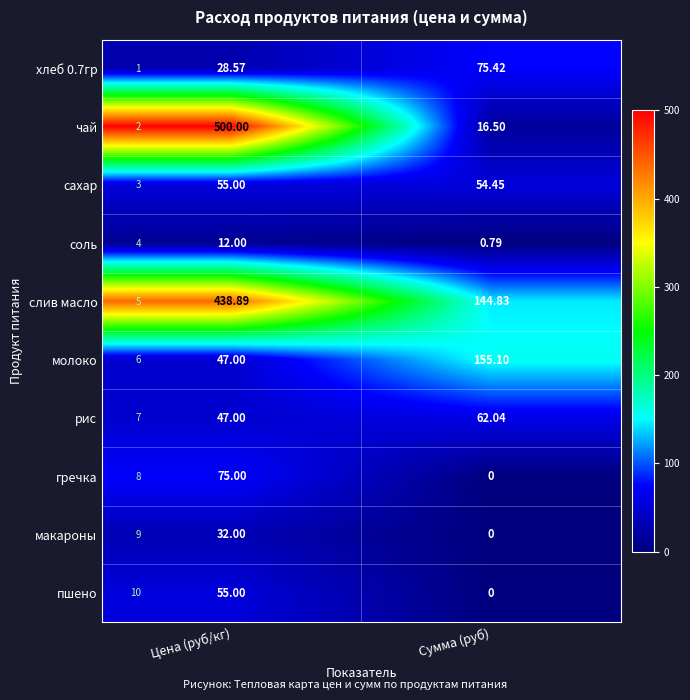

Count the пшено values in the range 0 to 55.

2